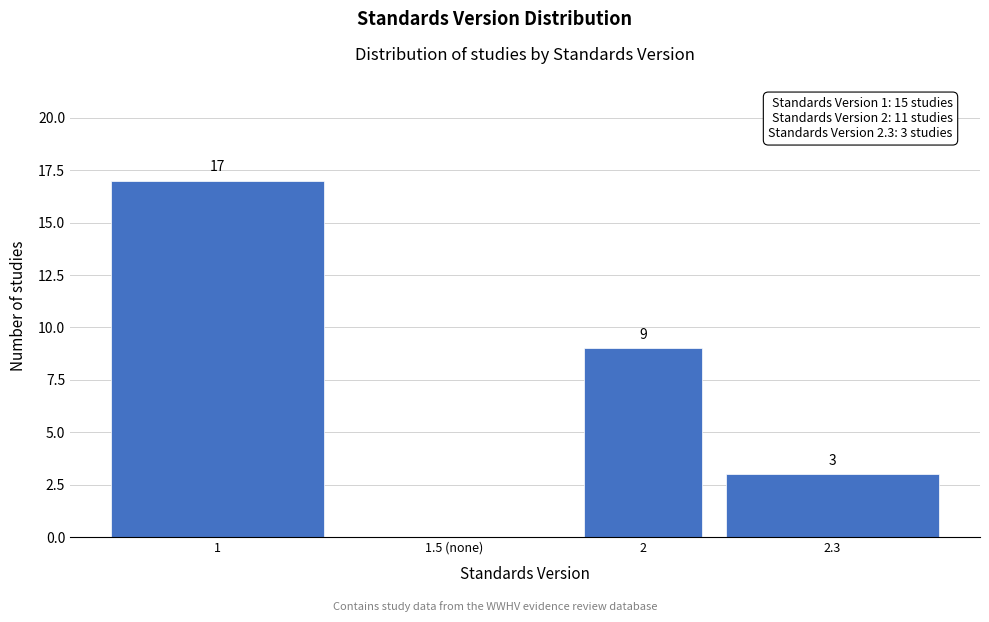

Reading right to left, list all the values displayed in this chart.

2.3=3	2=9	1.5 (none)=0	1=17